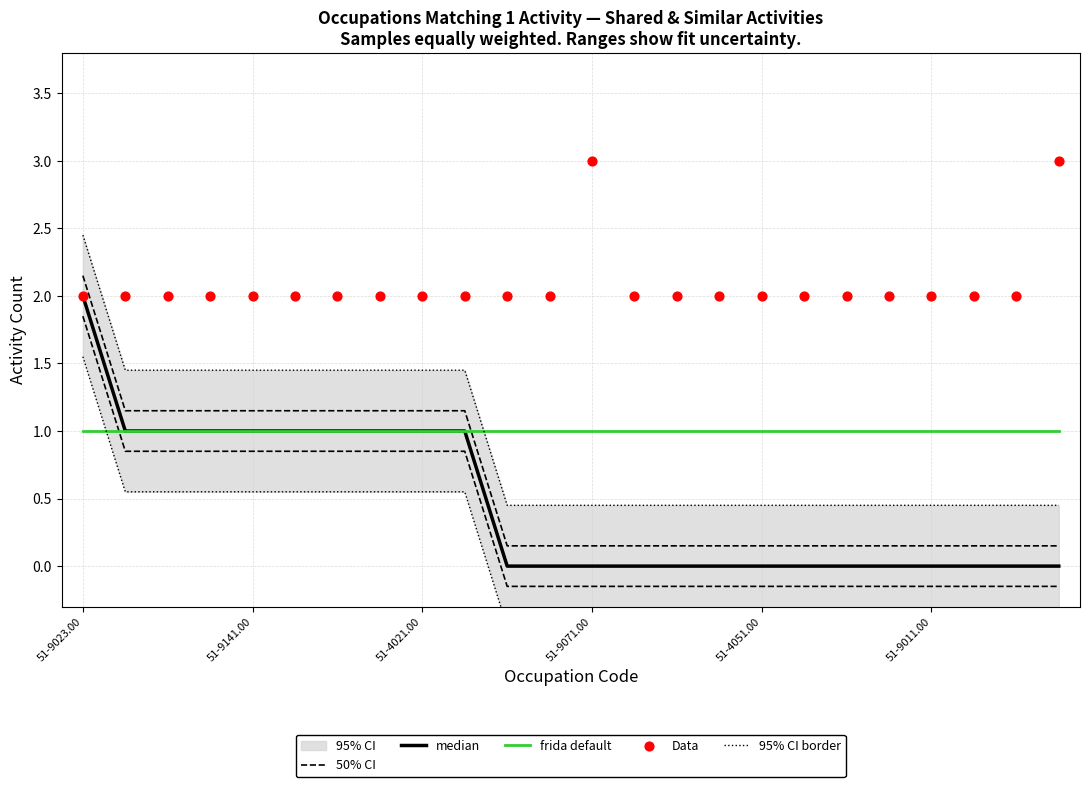

Which series contains the highest Y value?

Data